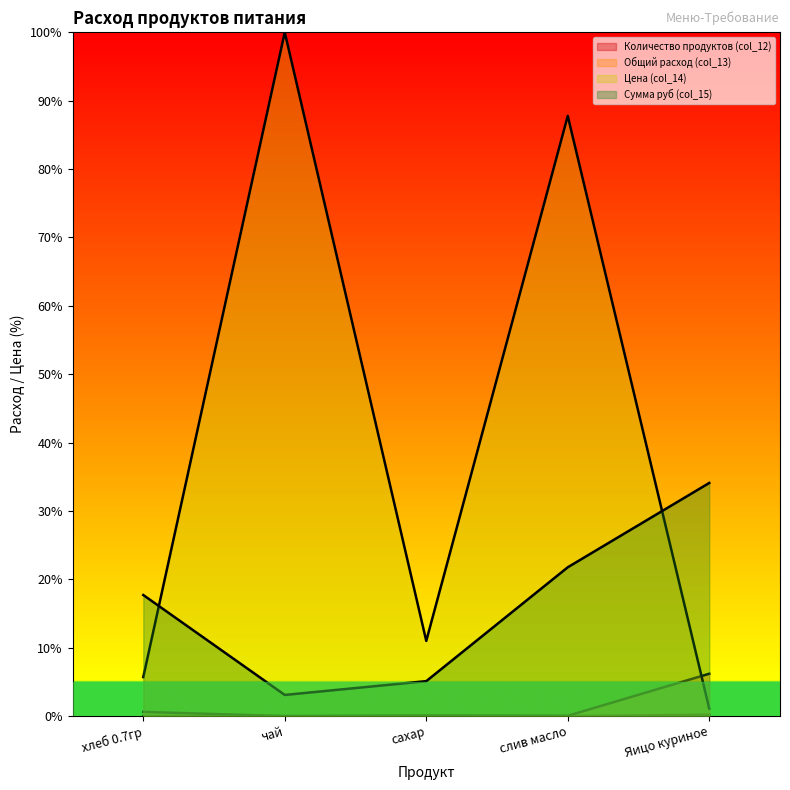

Which series has the largest total across all categories?

Цена (col_14)